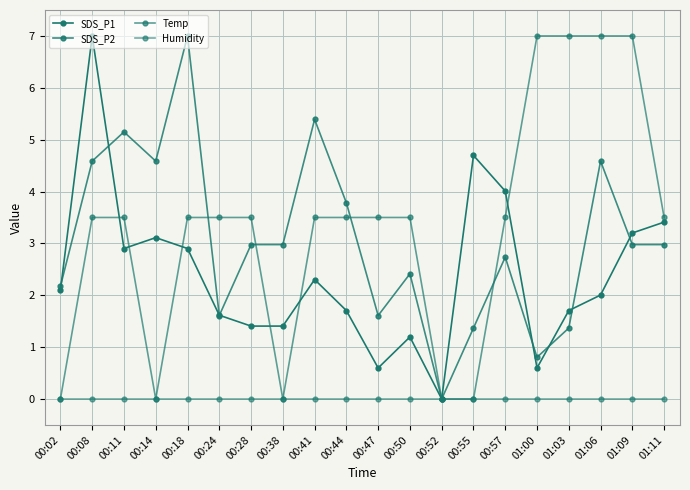

Count the number of categories in the chart.

20